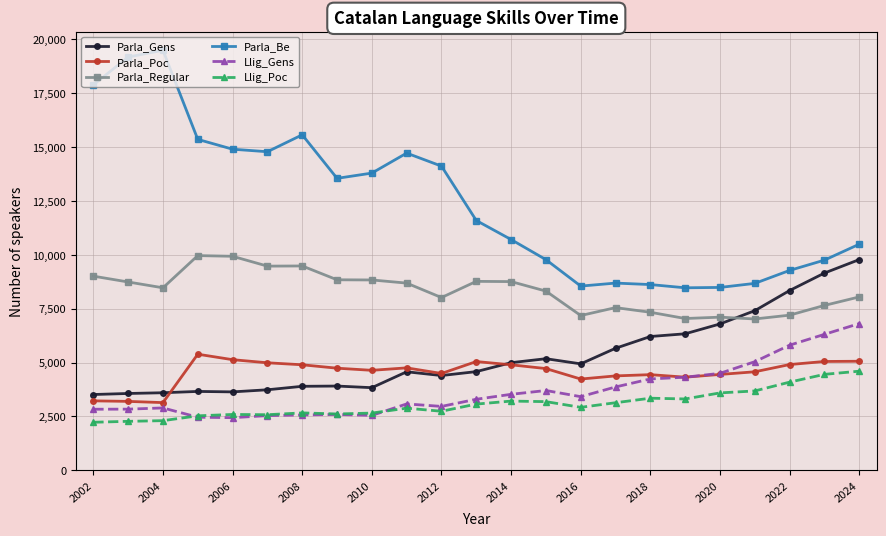

Which series has the widest spread of values?

Parla_Be